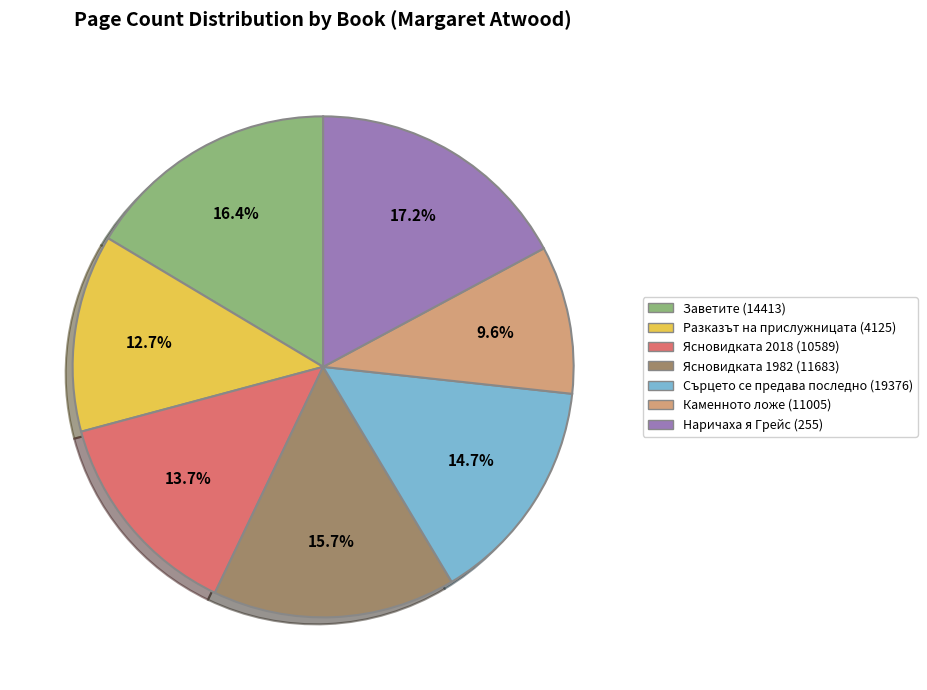

Is there any slice that represents more than half of the pie?

No